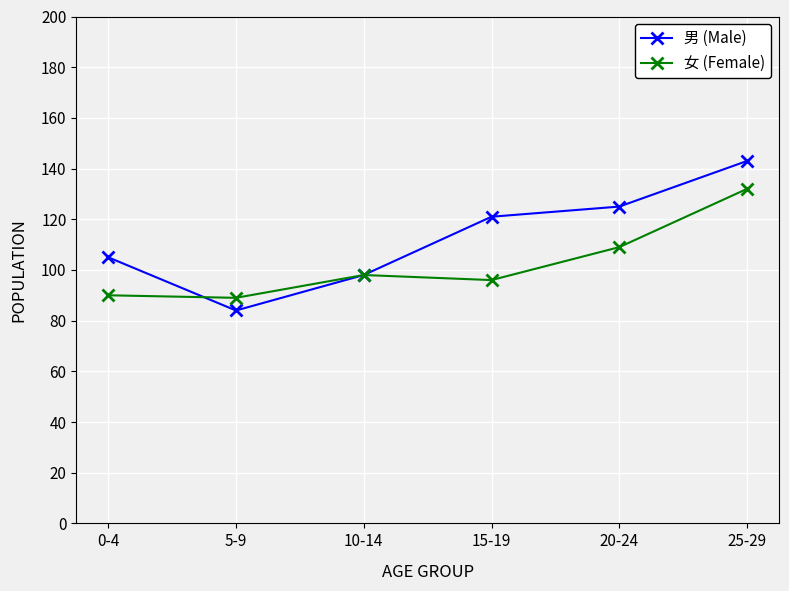

At which category does the chart reach its peak across all series?

25-29